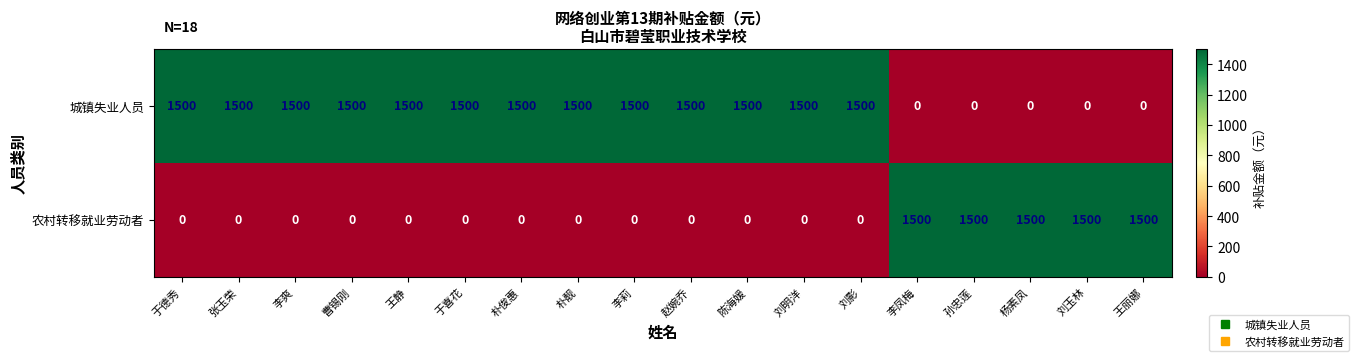

What is the difference between the 城镇失业人员 values at 孙忠莲 and 朴靓?

1500